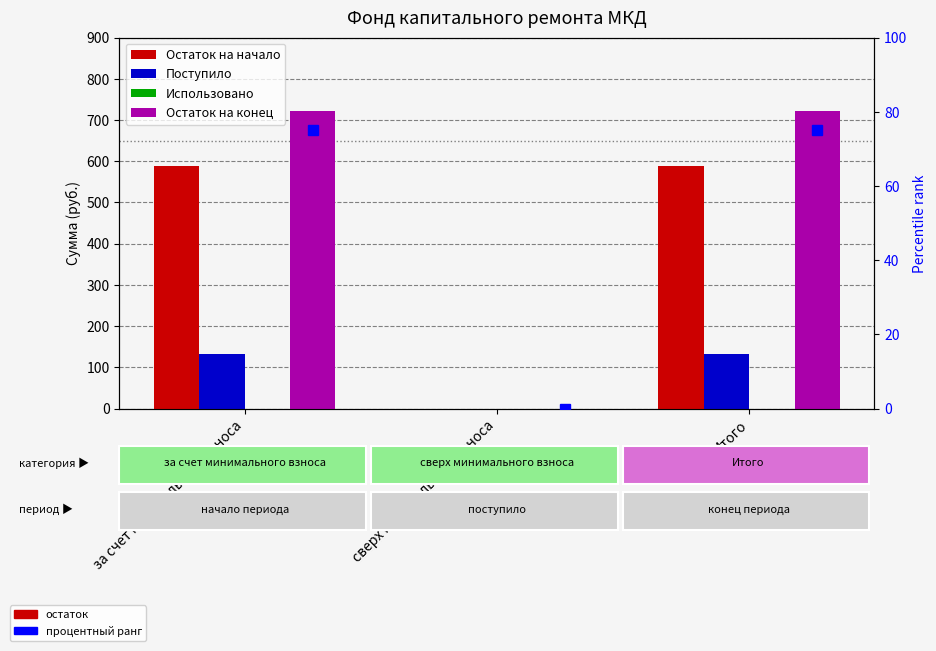

True or false: Остаток на начало has a value of 588.4 at за счет минимального взноса.

True